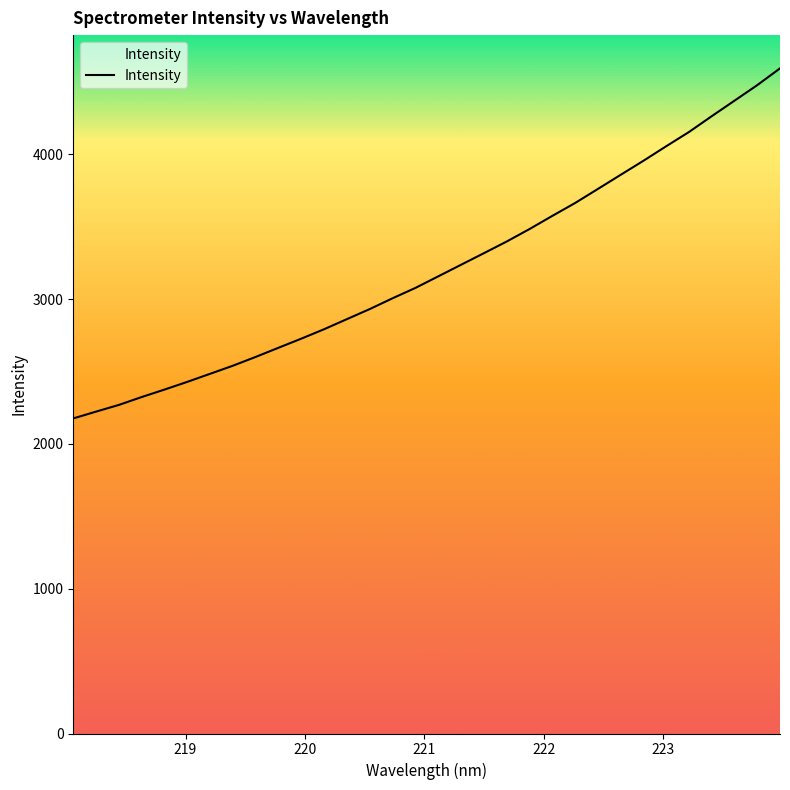

The value at 21 is 1066.0. True or false?

False